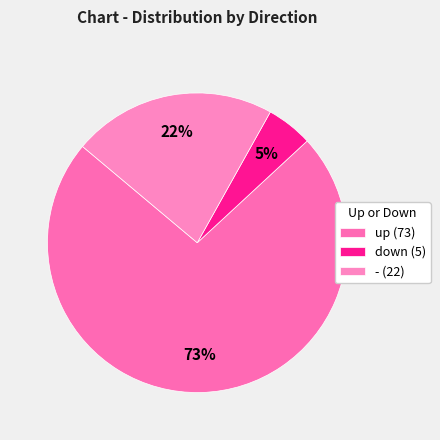

True or false: up accounts for 66% of the total.

False